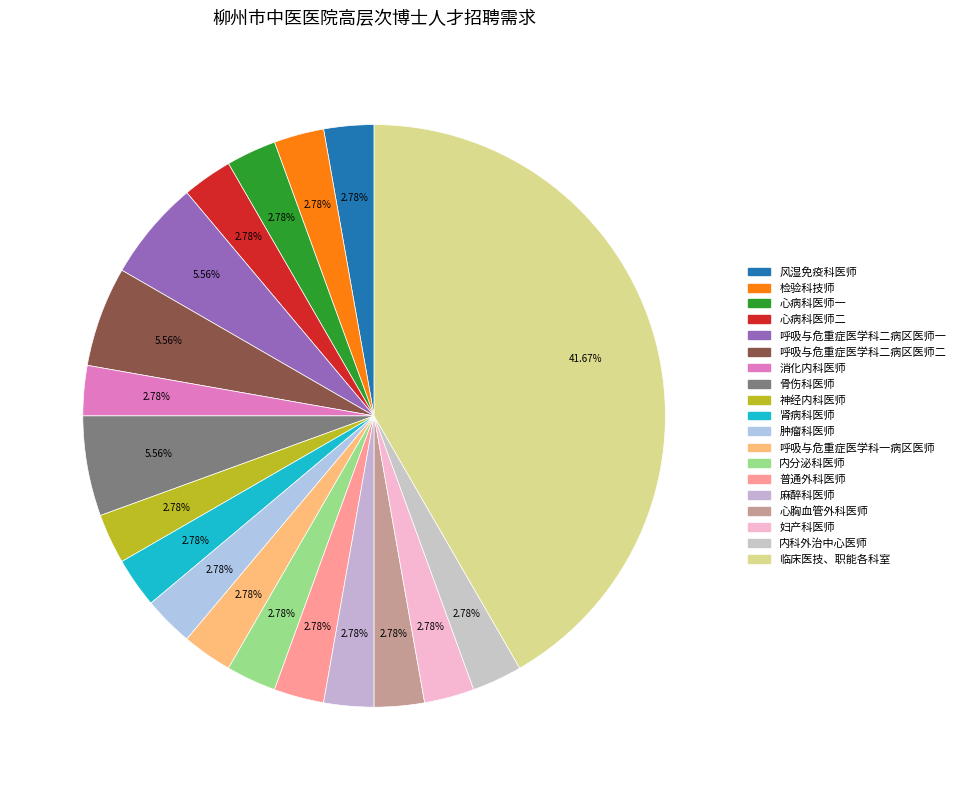

Count the number of slices in the pie.

19